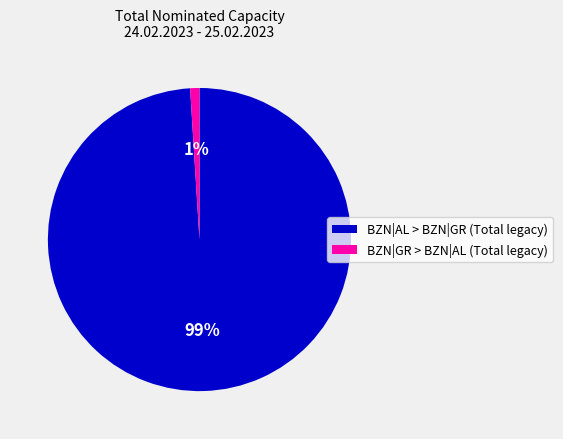

To the nearest percent, what is the average slice percentage?

50%